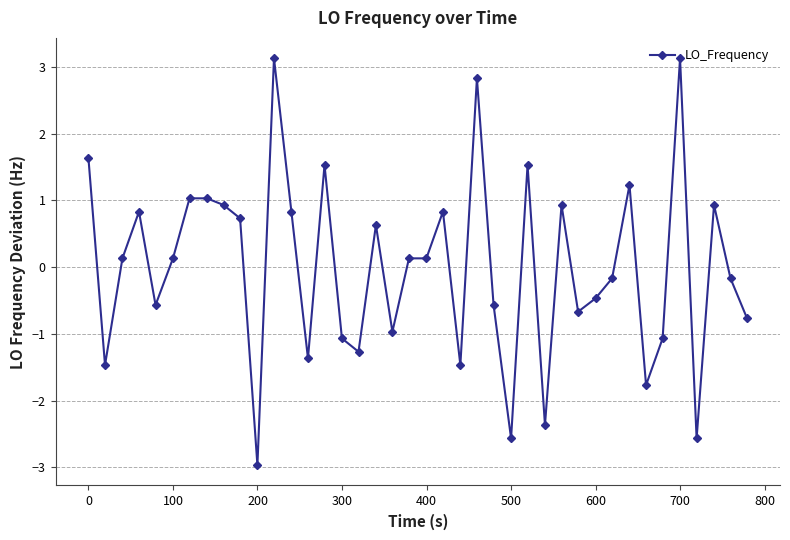

How many lines are shown in the chart?

1